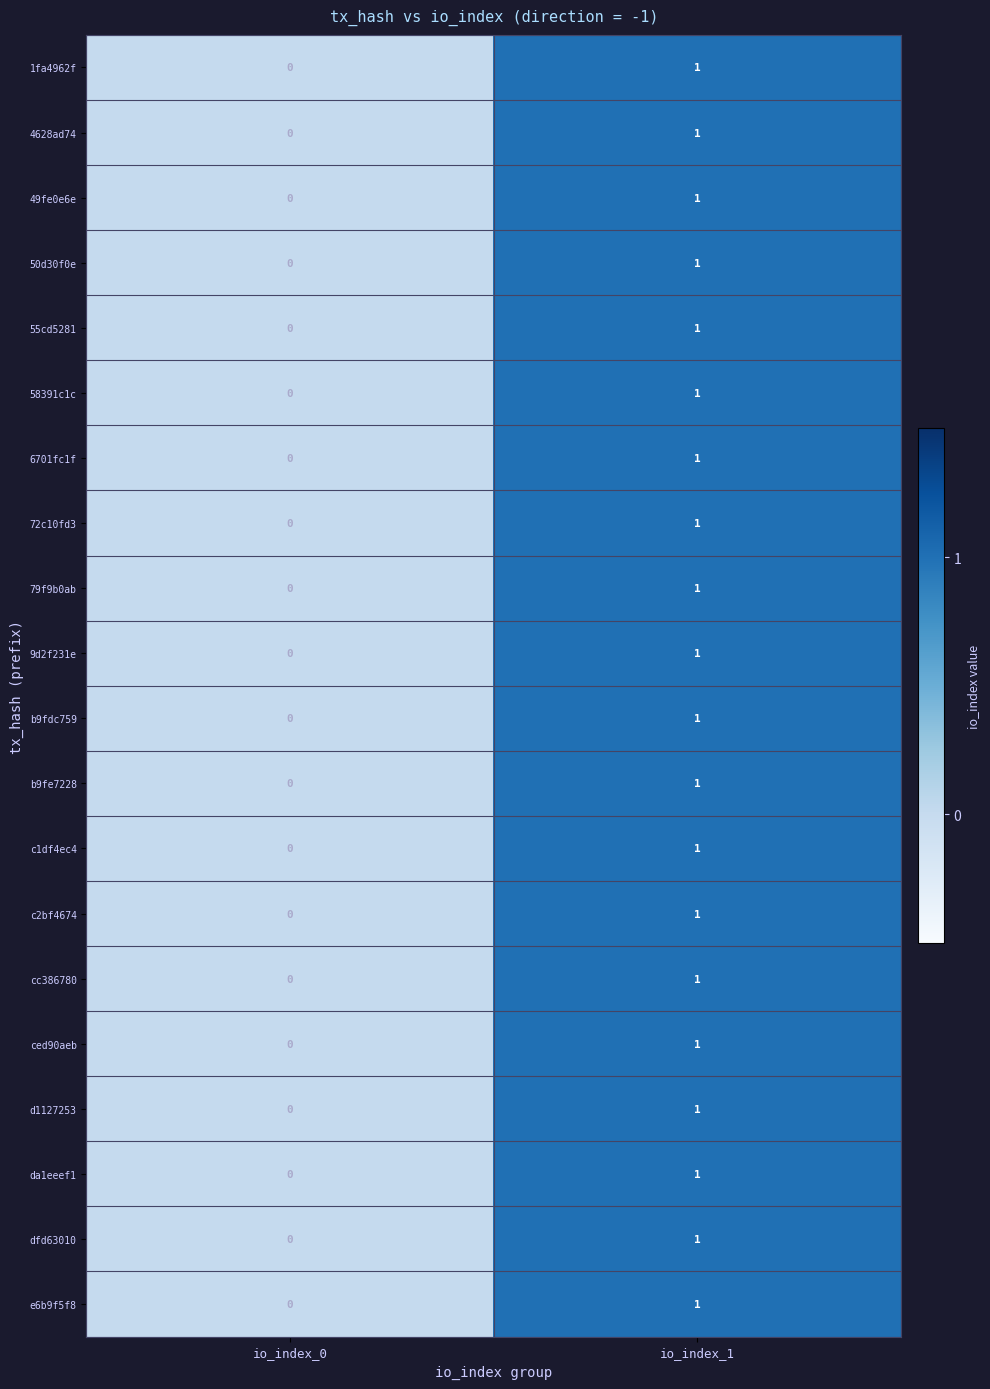

Rank the categories by b9fdc759 value from highest to lowest.

io_index_1, io_index_0